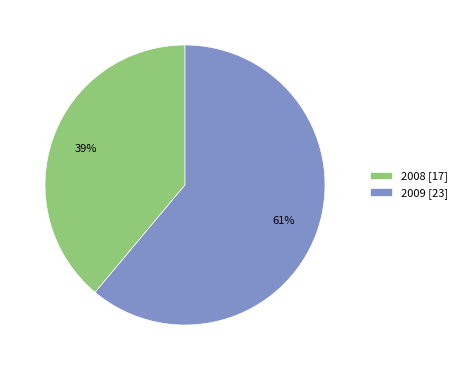

Count the number of slices in the pie.

2